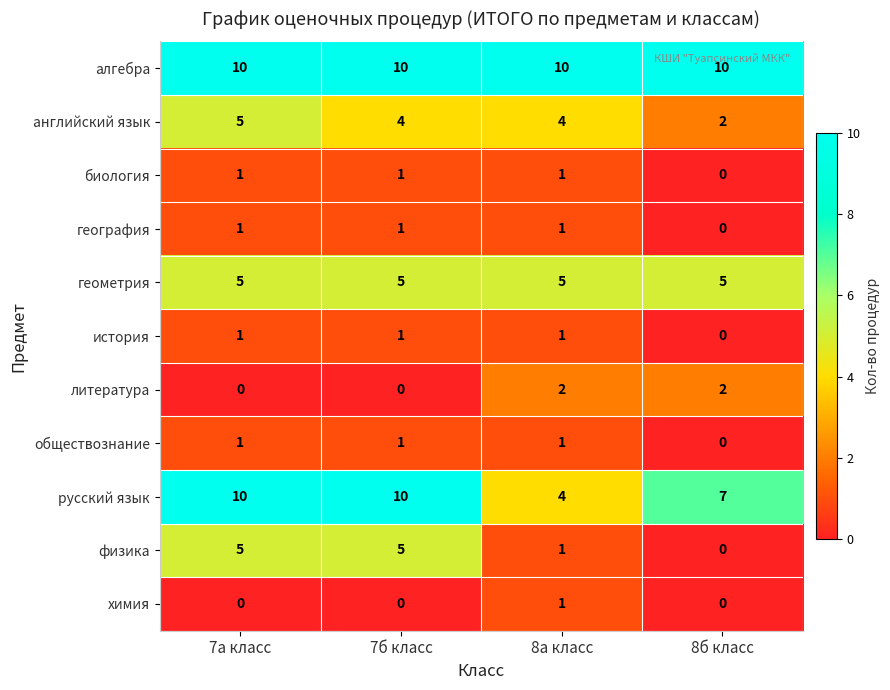

Read the геометрия value at 7а класс.

5